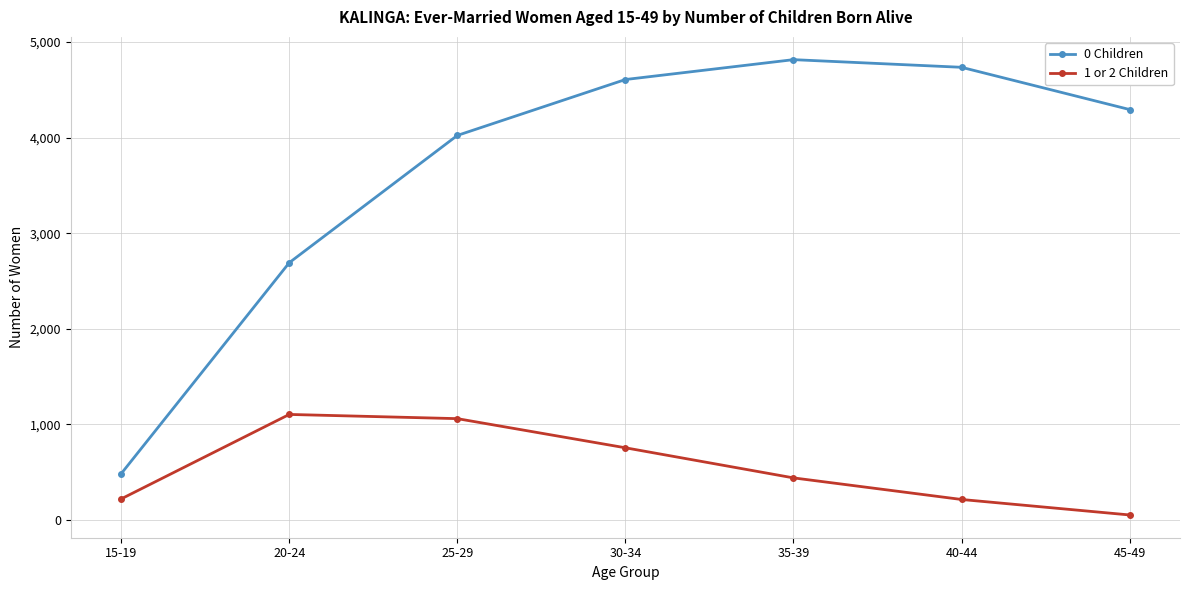

Rank the series by their average value, from highest to lowest.

0 Children, 1 or 2 Children